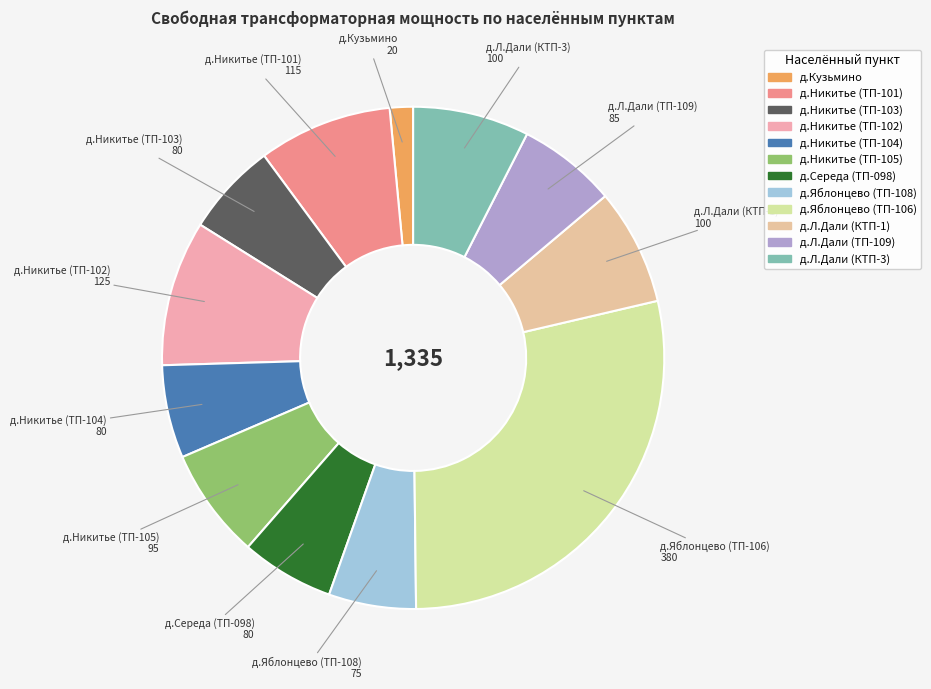

What is the ratio of the value at д.Середа (ТП-098) to the value at д.Никитье (ТП-101)?

0.7